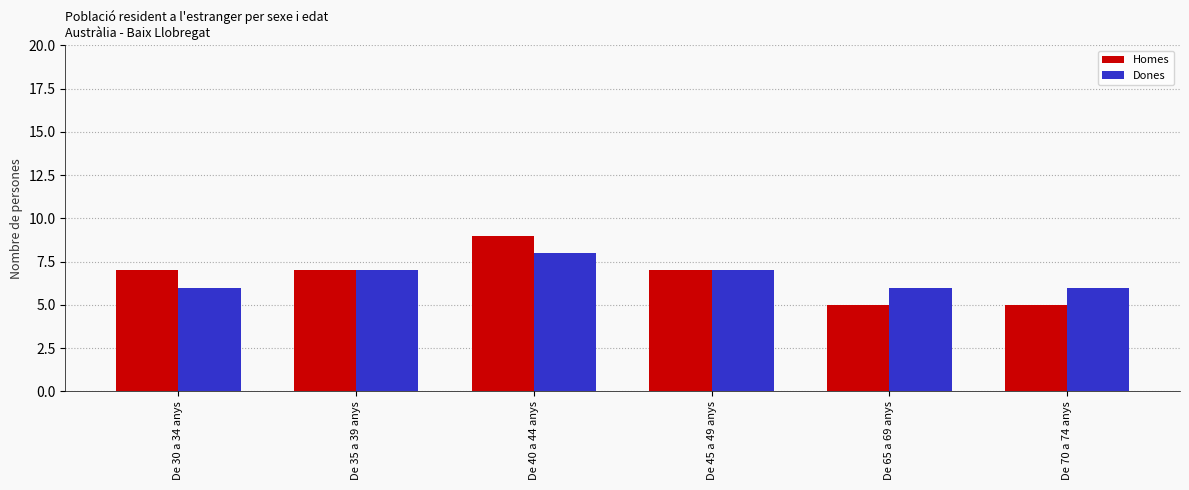

Which label corresponds to the largest value in the chart?

De 40 a 44 anys